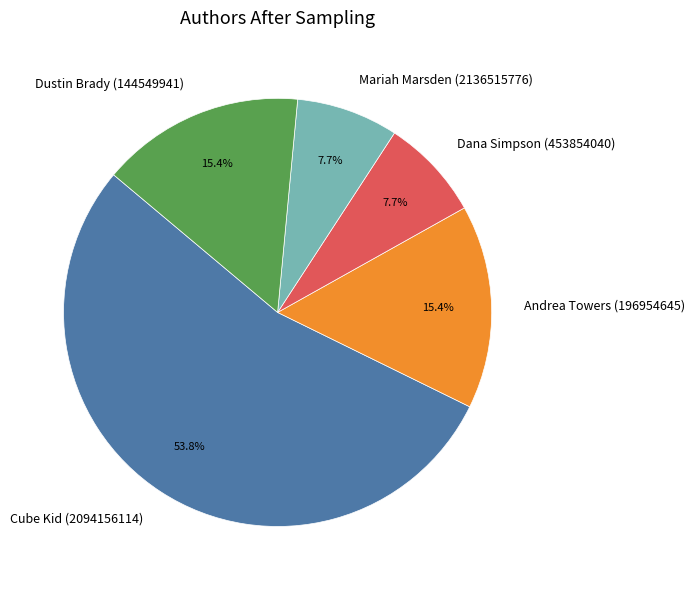

To the nearest percent, what percentage of the pie is Dana Simpson (453854040)?

8%